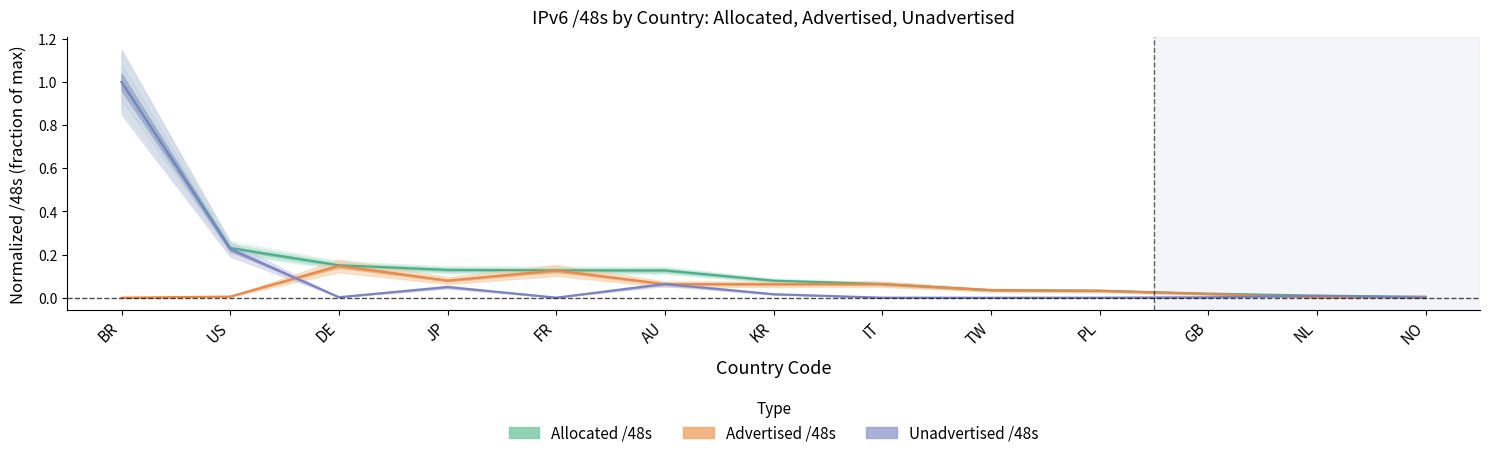

What is the difference between the maximum and minimum values in the Unadvertised /48s series?

1.0